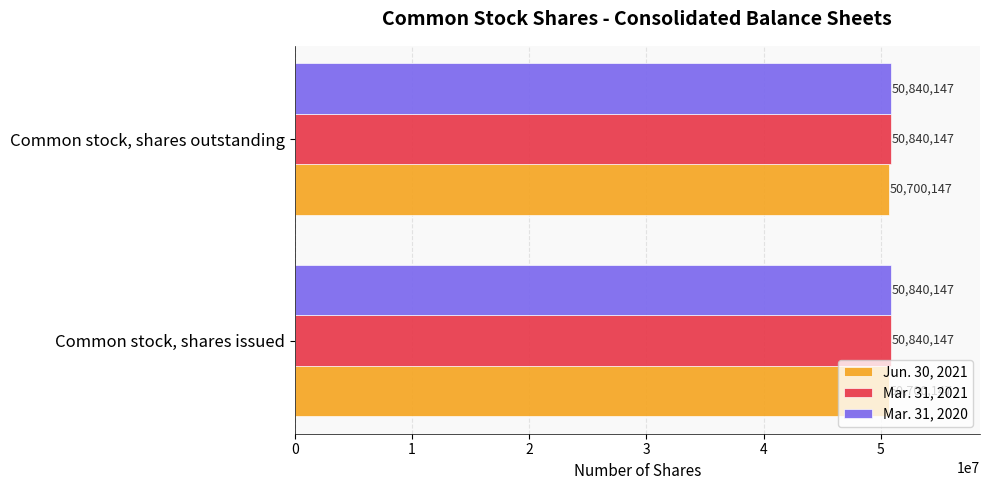

Is the value of Jun. 30, 2021 at Common stock, shares outstanding greater than the value of Mar. 31, 2020 at Common stock, shares issued?

No